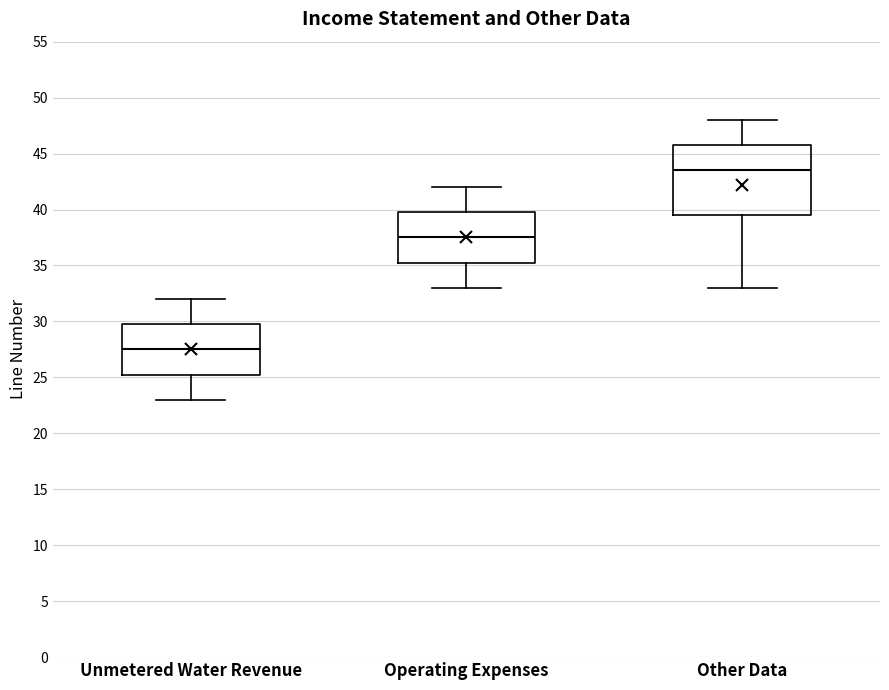

Where is the lower edge of the box for Unmetered Water Revenue on the y-axis? The values are not printed on the chart, so give them approximately, as read against the axis.

25.5